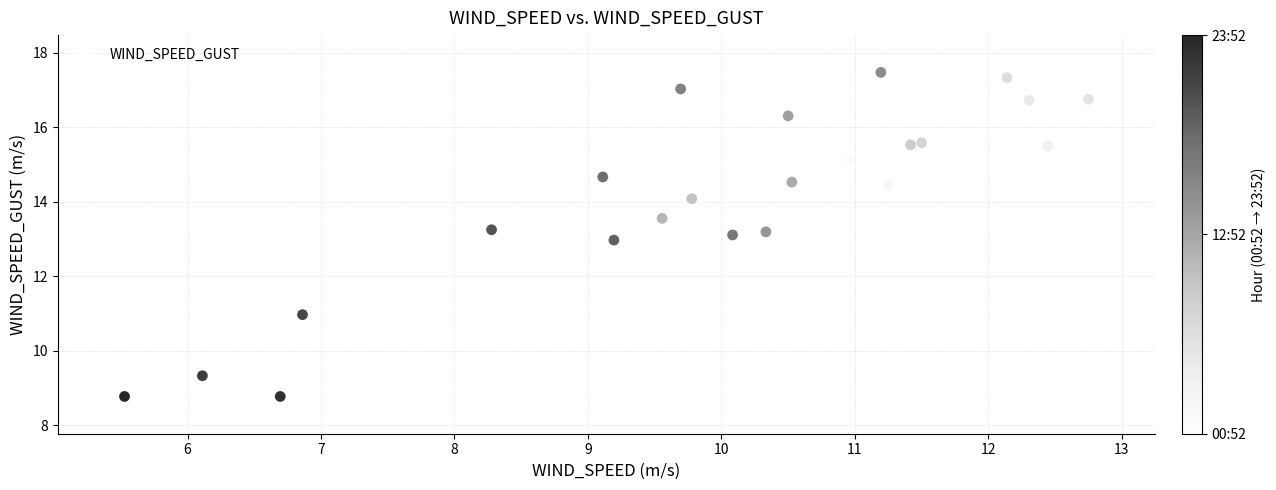

What is the range of X values (max minus min)?

7.2